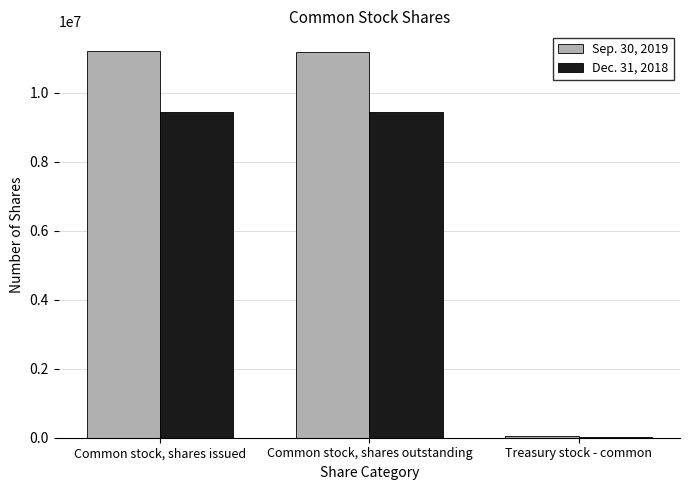

Is the value of Dec. 31, 2018 at Common stock, shares outstanding greater than the value of Sep. 30, 2019 at Common stock, shares issued?

No